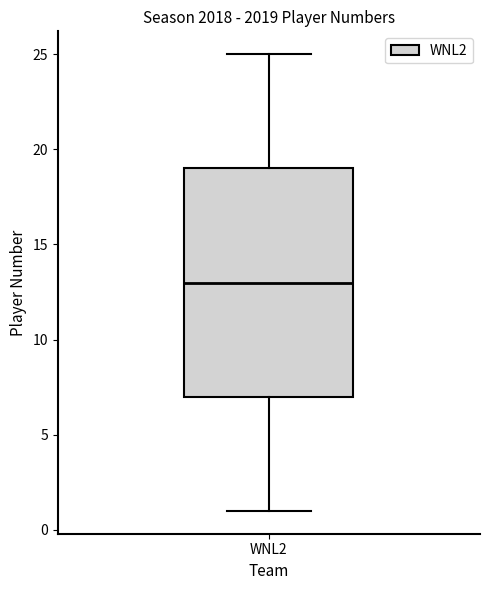

Transcribe this box plot: give where the median line is, the range the box spans, and where the two whiskers end, as read against the y-axis. The values are not printed on the chart, so give them approximately, as read against the axis.

median 13, box 7 to 19, whiskers 1 to 25